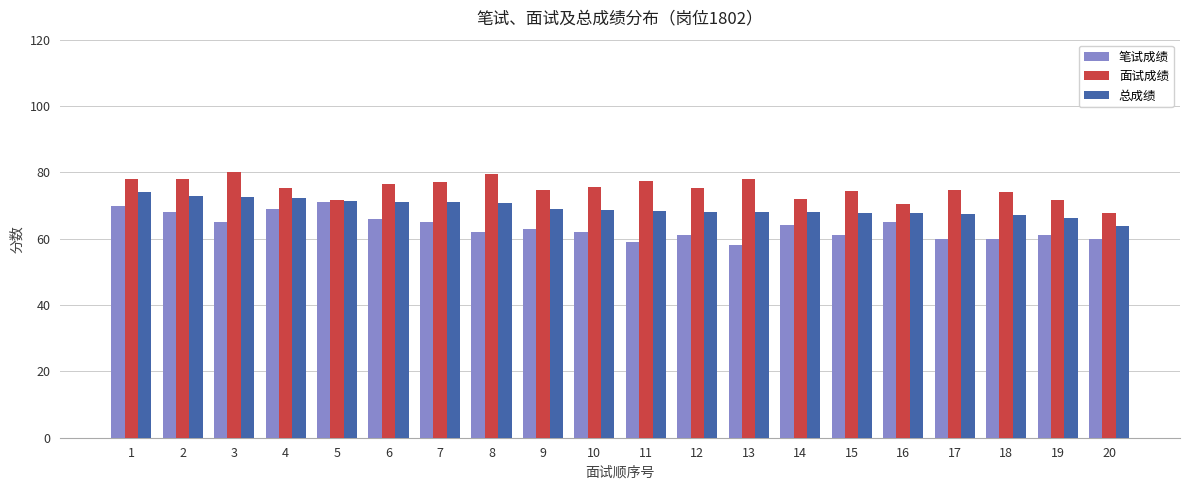

At which label does 面试成绩 reach its minimum?

20